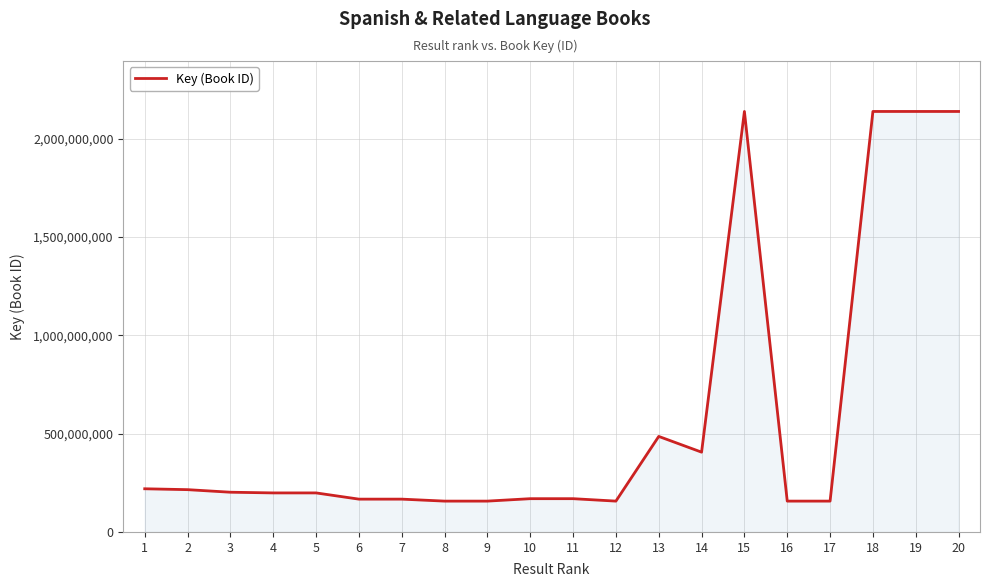

What is the smallest value displayed?

156756375